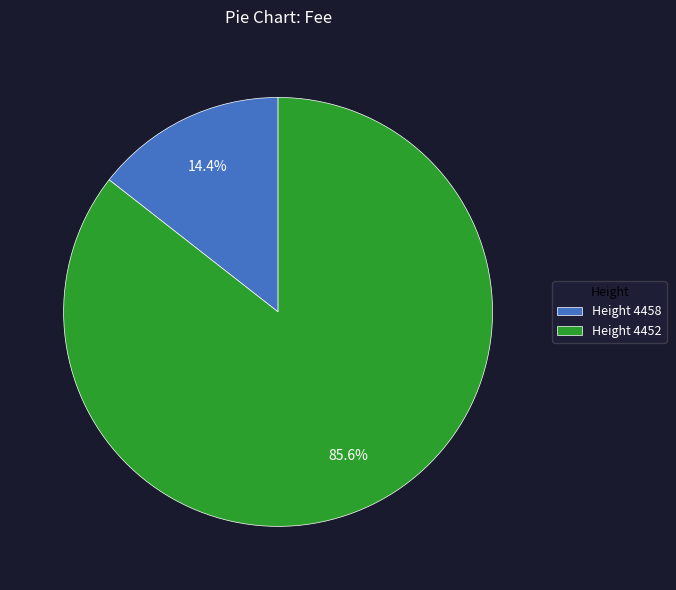

What is the largest slice in the pie chart?

Height 4452